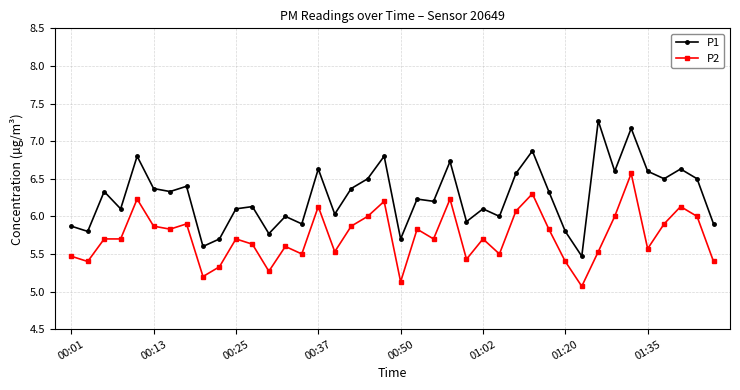

Rank the series by their average value, from highest to lowest.

P1, P2